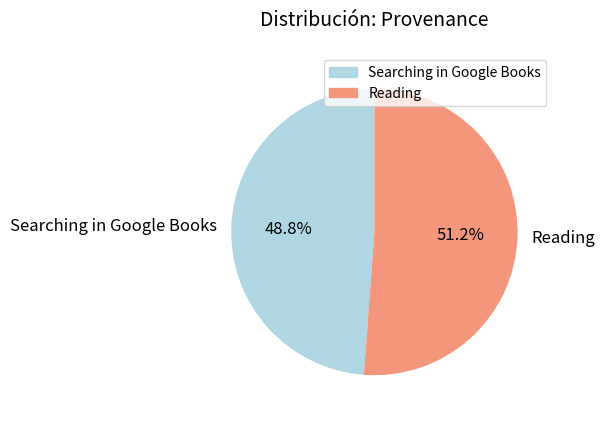

Between Searching in Google Books and Reading, which is larger?

Reading